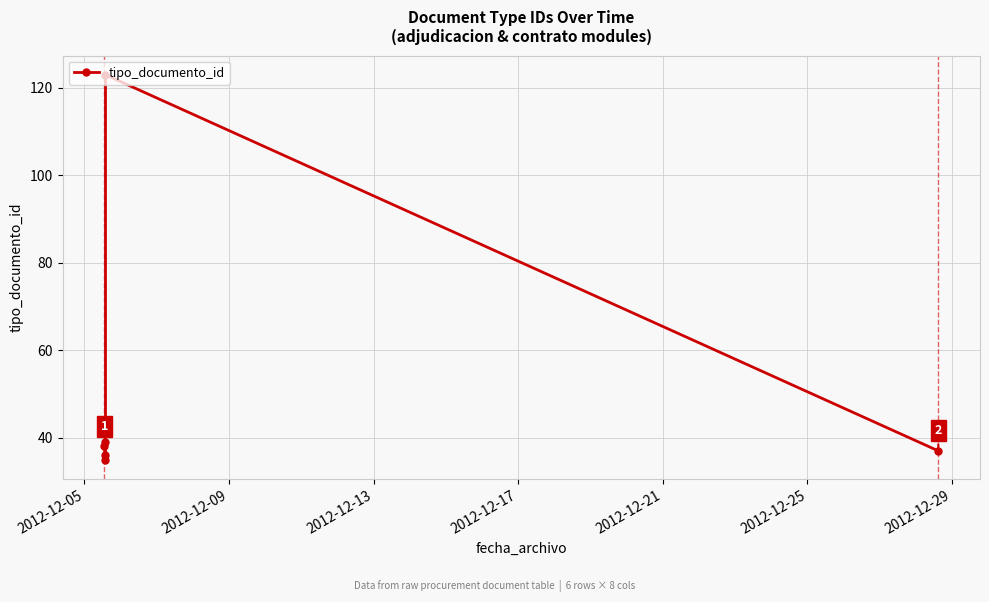

True or false: there are more than 0 points higher than both neighbors.

True